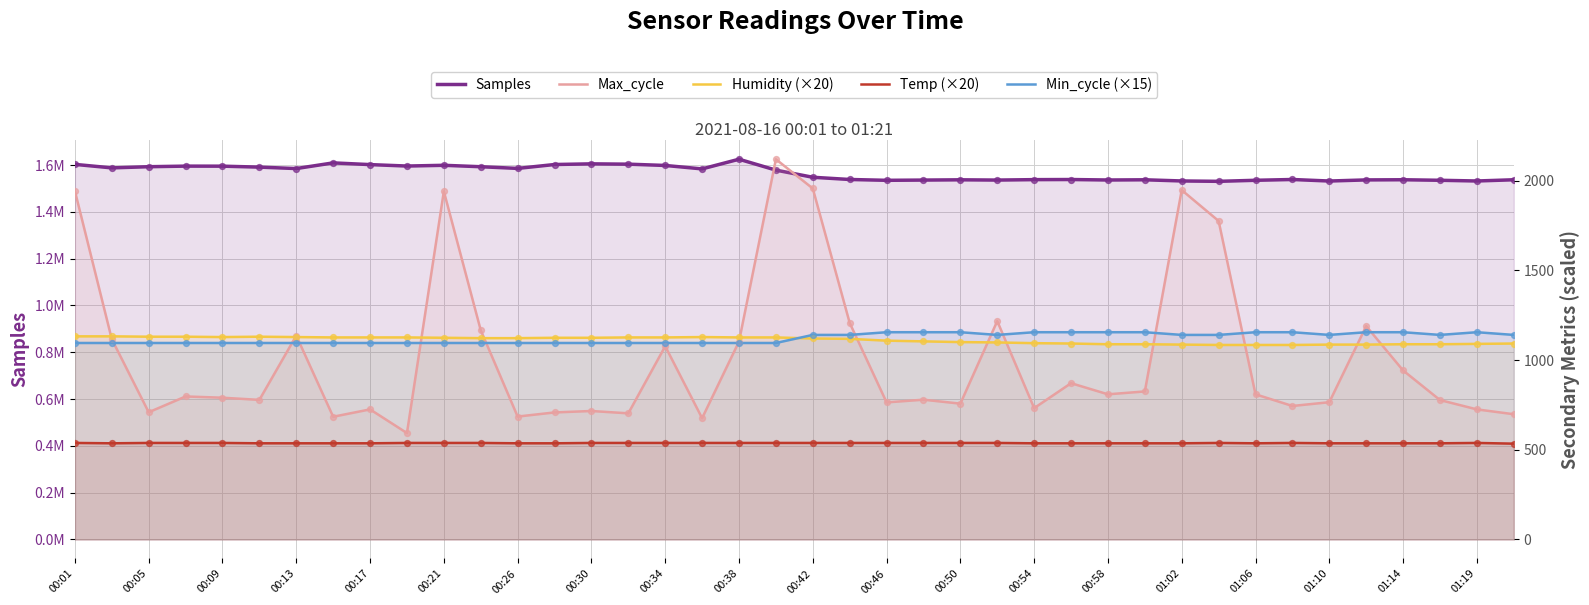

What is the total value across all series at 01:19?

1535320